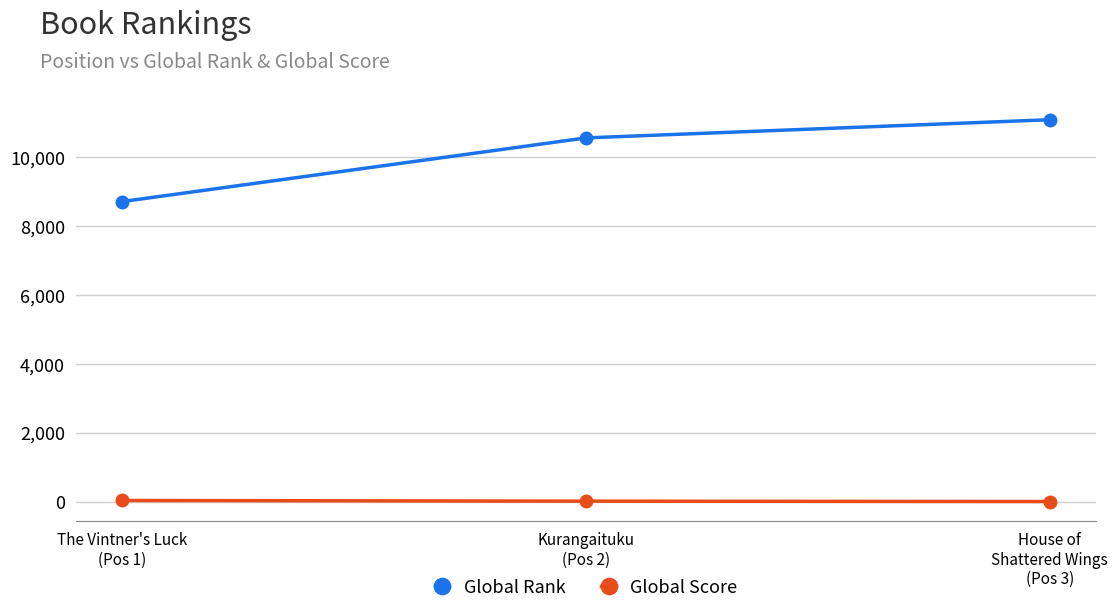

Which series has the largest total across all categories?

Global Rank